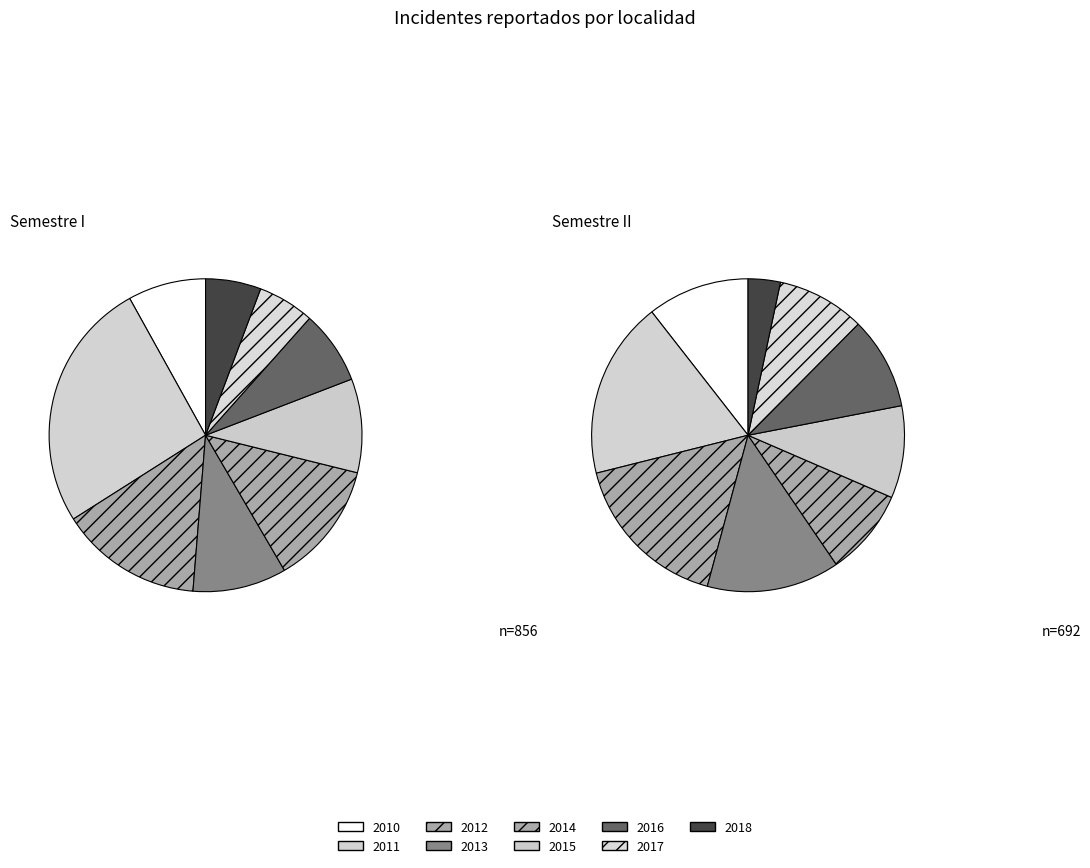

What is the smallest slice in the pie chart?

2018